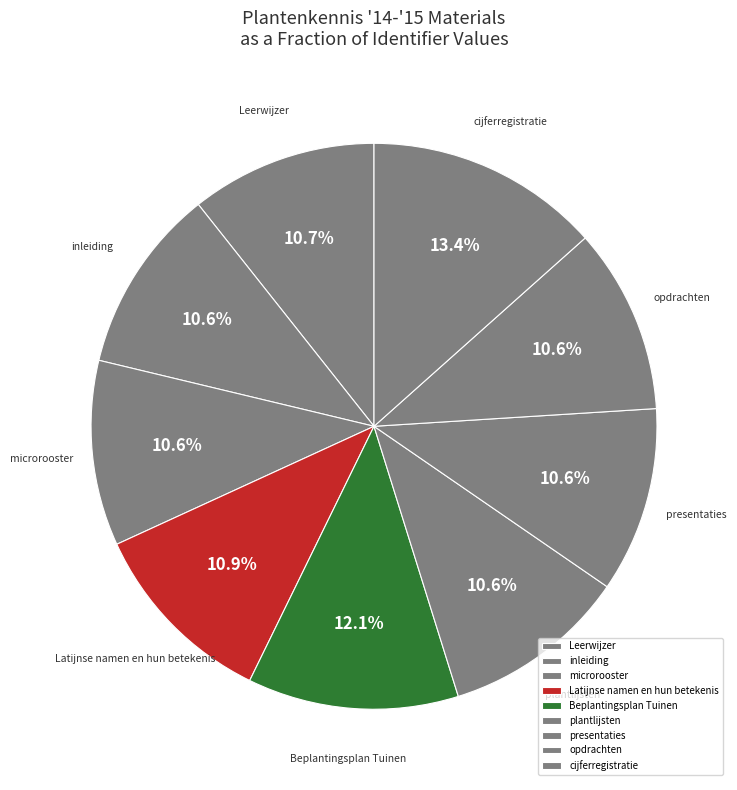

To the nearest percent, what portion does presentaties represent?

11%